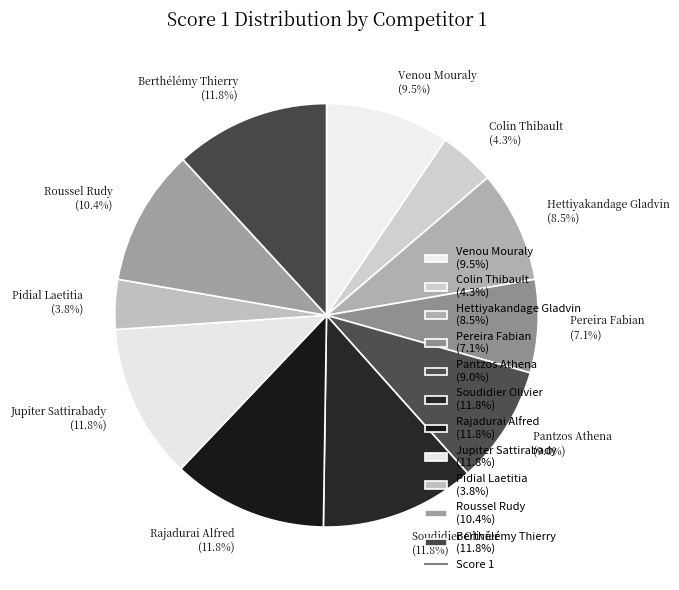

Does Colin Thibault (4.3%) account for over 50% of the chart?

No